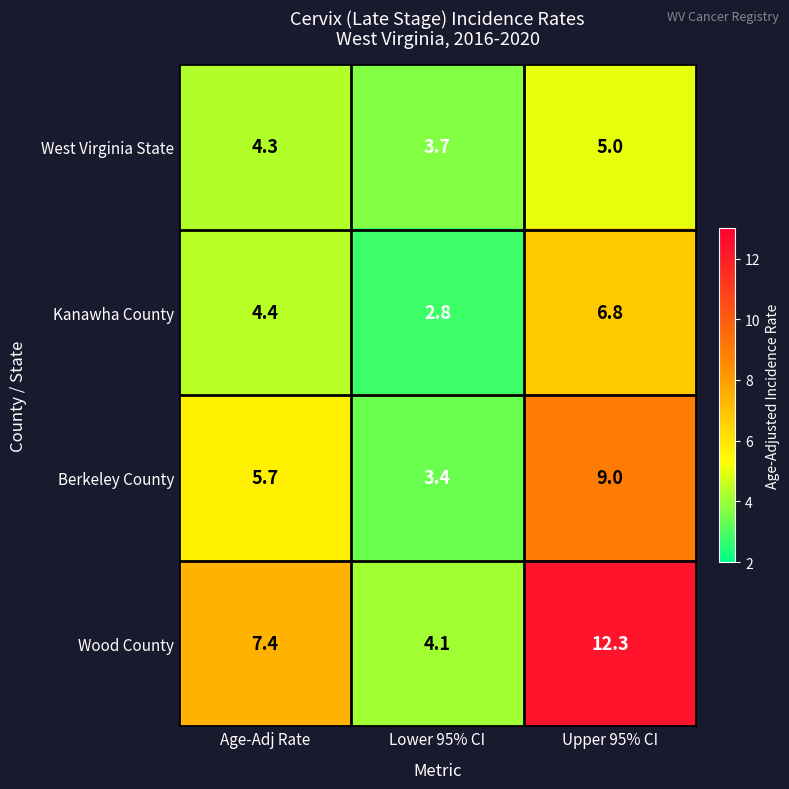

What is the maximum value for Berkeley County?

9.0